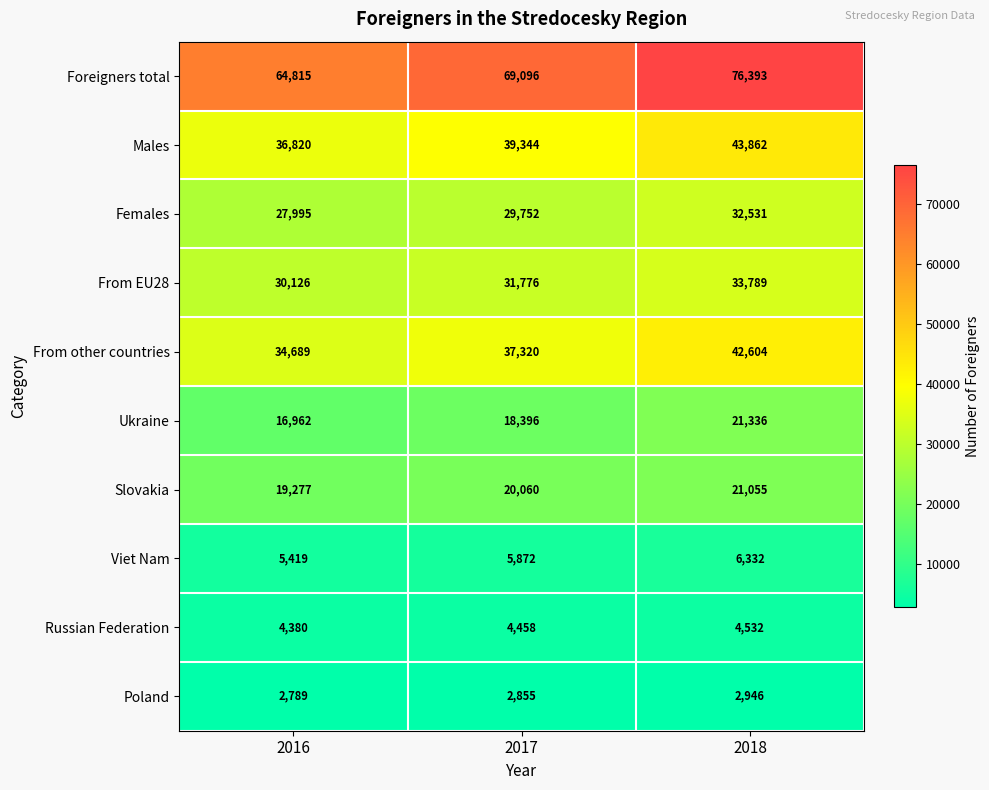

Which series has the largest range (max minus min)?

Foreigners total